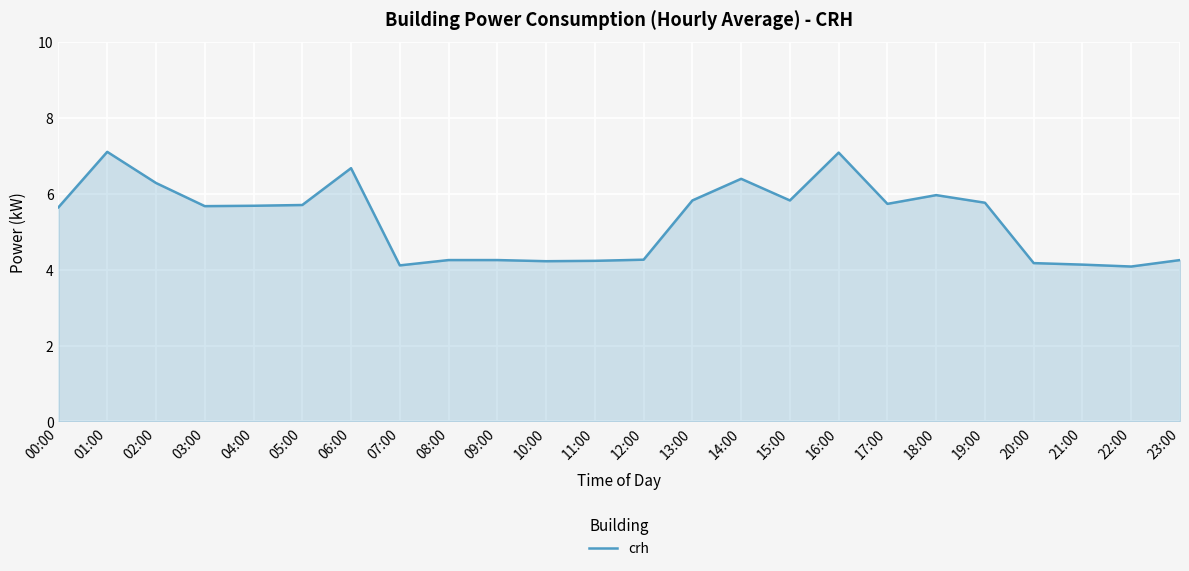

Is it true that the value at 12:00 is 4.3?

True